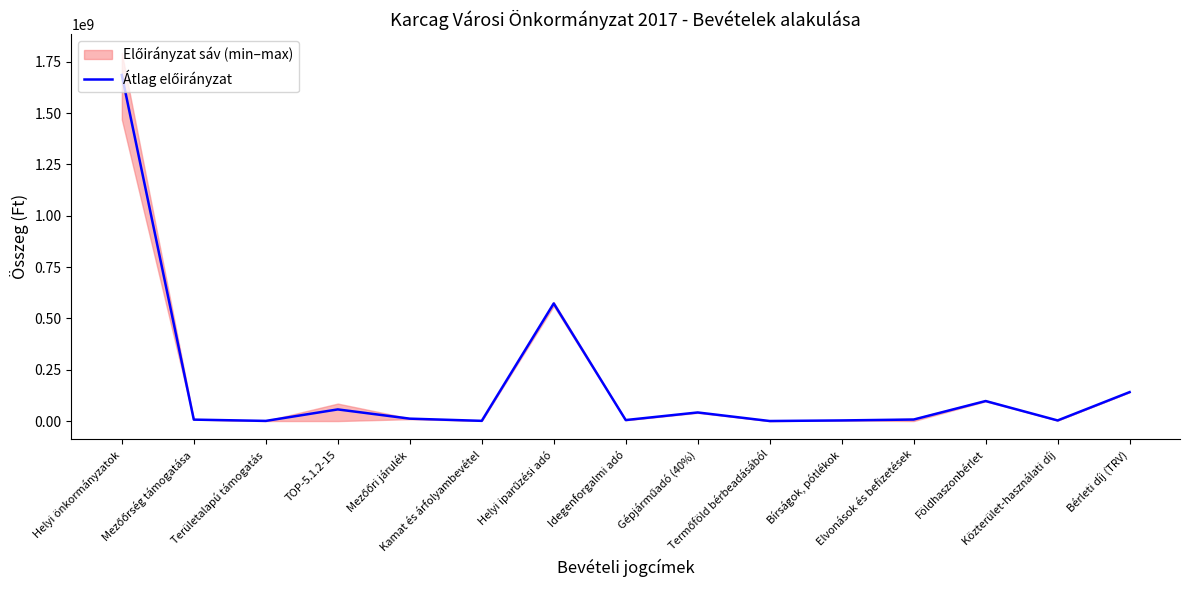

What is the difference between the maximum and second lowest values?

1684717301.0